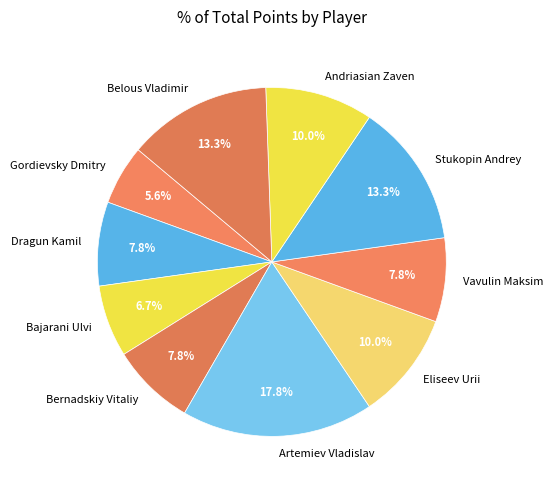

Do Bernadskiy Vitaliy and Dragun Kamil together represent more than half of the pie?

No